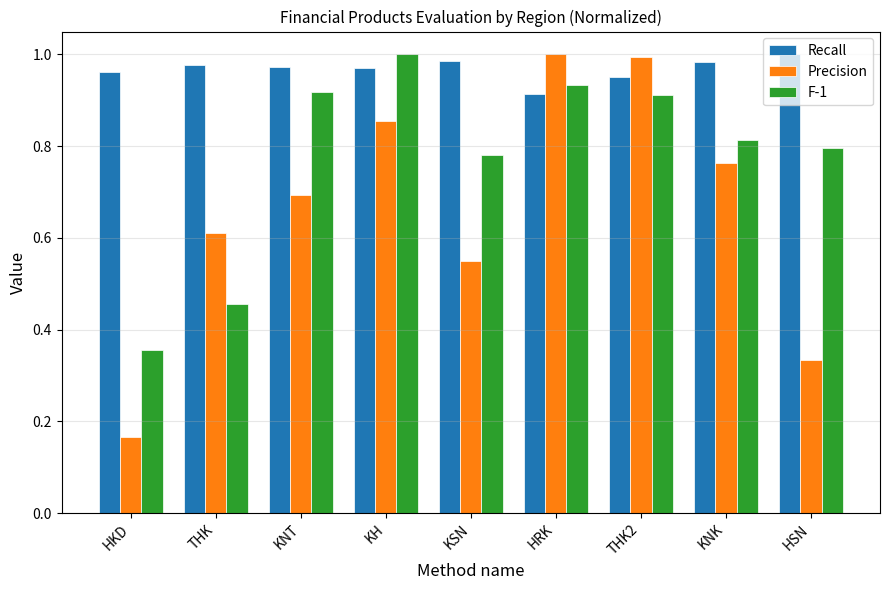

How many series are shown in this chart?

3